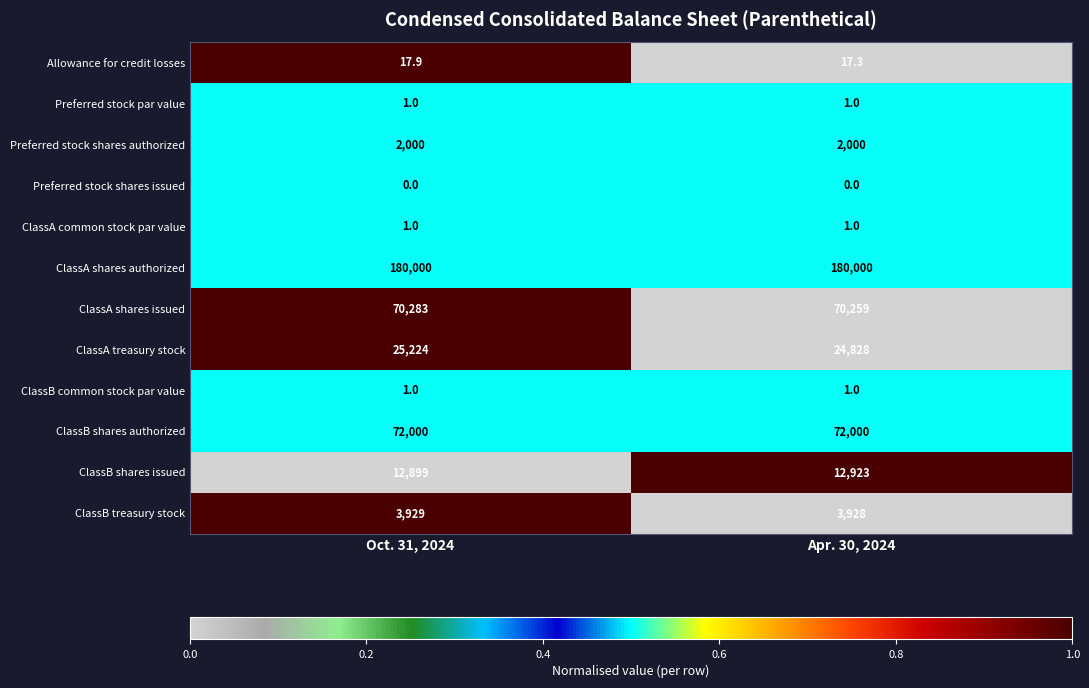

The Preferred stock par value series shows 0.2 at Apr. 30, 2024. True or false?

False